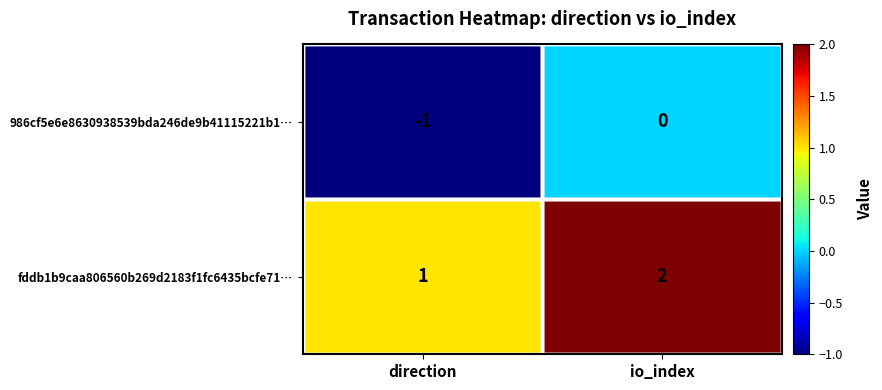

True or false: fddb1b9caa806560b269d2183f1fc6435bcfe71… has a value of 2 at direction.

False